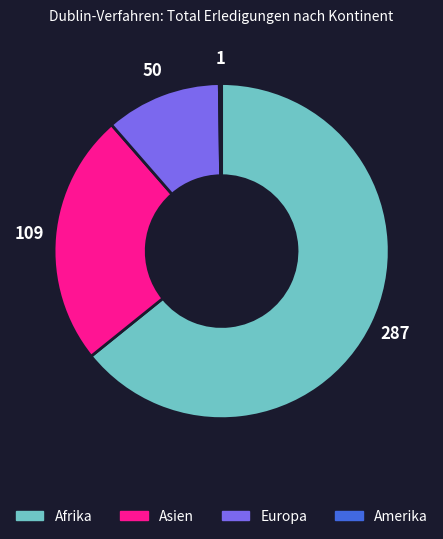

Which category has the biggest portion of the pie?

Afrika